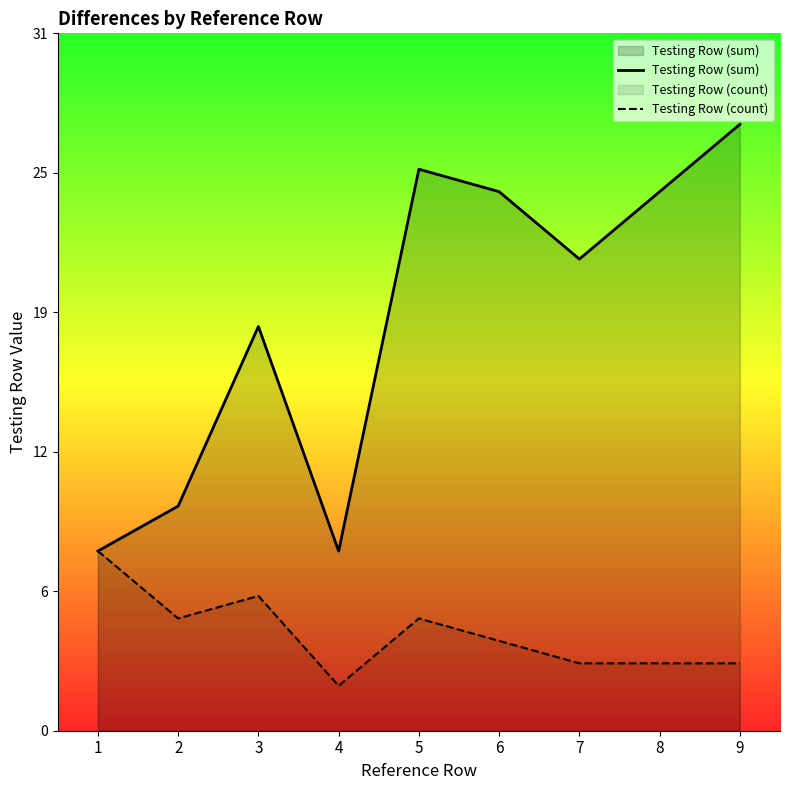

Which category has the lowest value across all series?

4